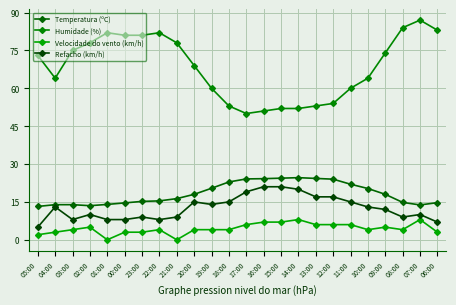

How many interior local valleys does the Humidade (%) series have?

2